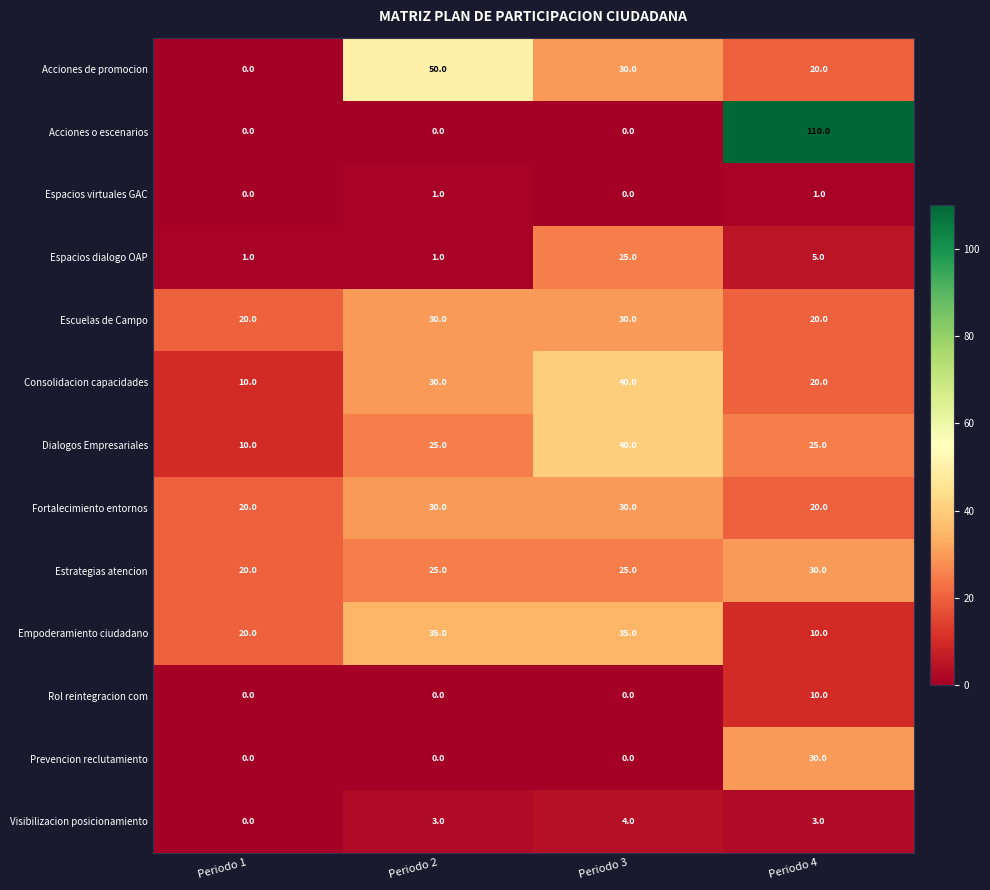

At how many categories does at least one series exceed 47?

2